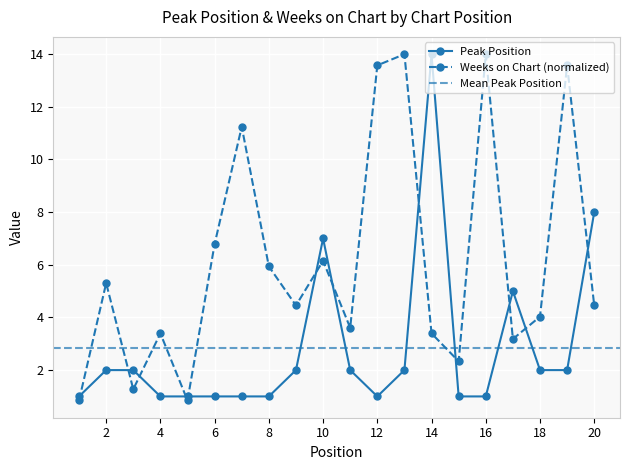

What is the value of the Weeks on Chart point at the 7th from the left?

11.2